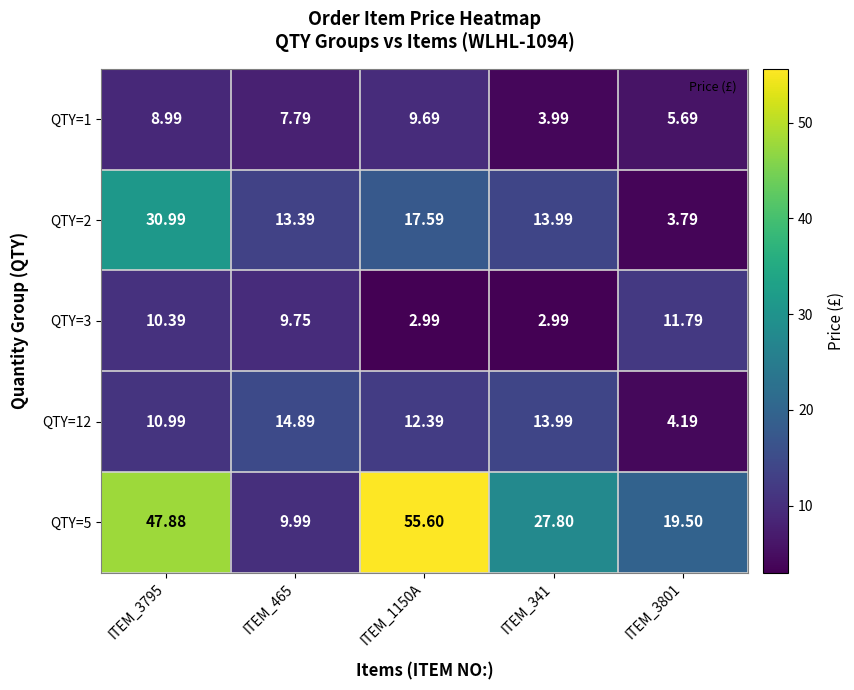

Is the value of QTY=3 at ITEM_1150A greater than the value of QTY=2 at ITEM_341?

No